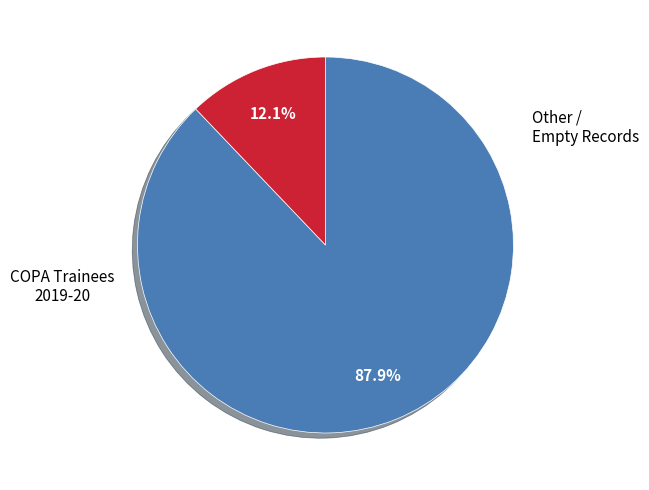

Count the number of slices in the pie.

2